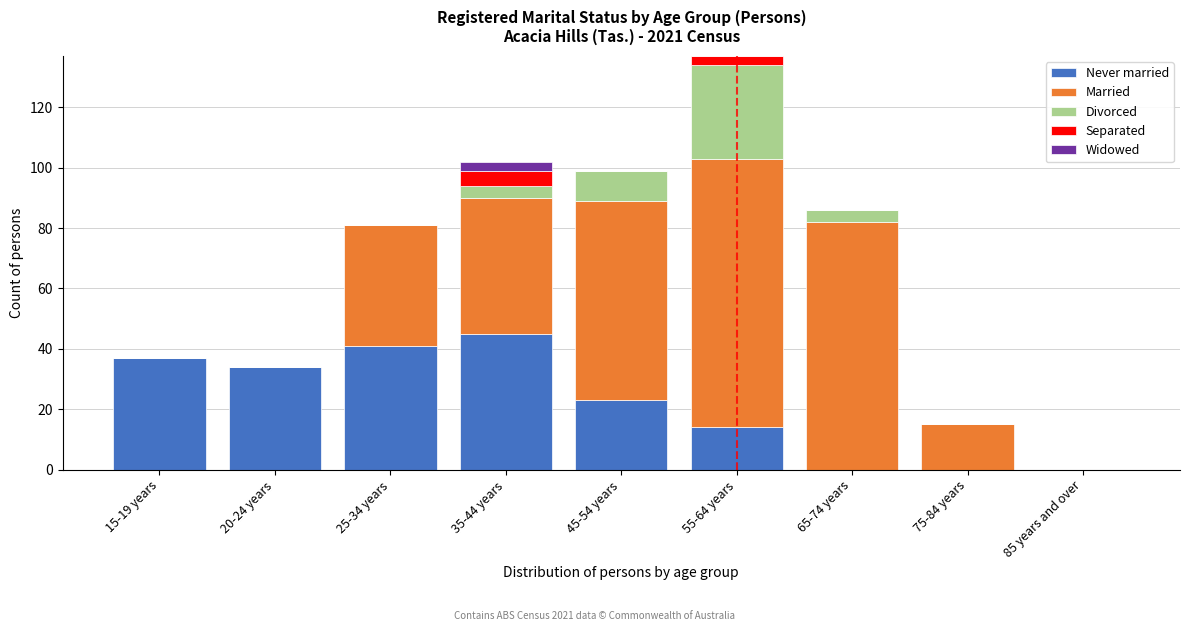

Is it true that Never married equals 0 at 65-74 years?

True